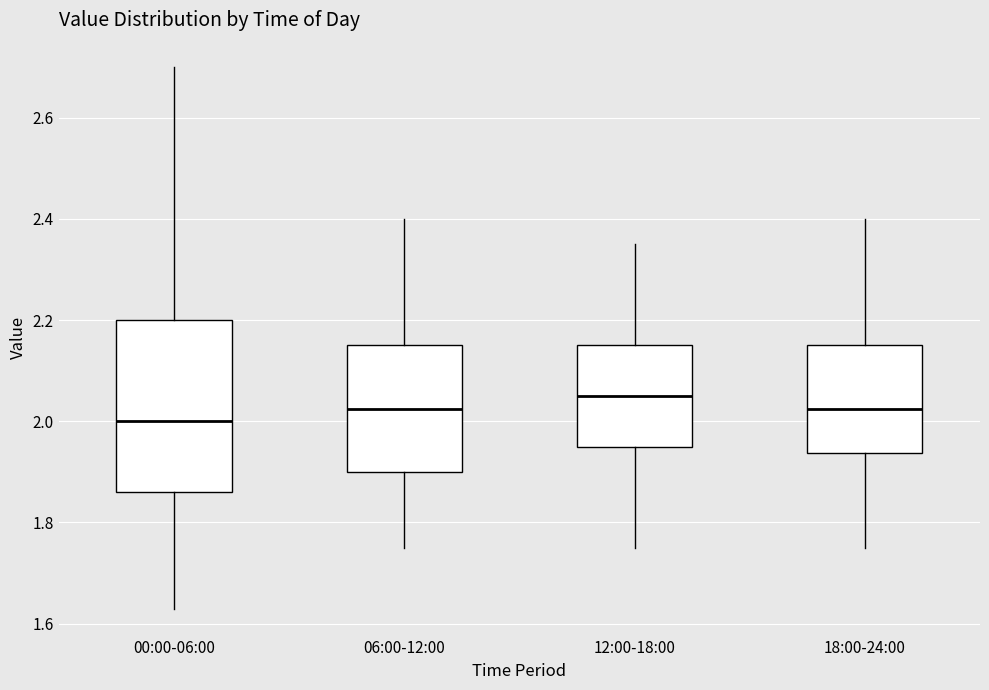

Reading left to right, transcribe this box plot: for each box, give where its median line is, the range the box spans, and where its two whiskers end, as read against the y-axis. The values are not printed on the chart, so give them approximately, as read against the axis.

00:00-06:00: median 2.00, box 1.86 to 2.20, whiskers 1.64 to 2.70
06:00-12:00: median 2.02, box 1.90 to 2.16, whiskers 1.76 to 2.40
12:00-18:00: median 2.06, box 1.96 to 2.16, whiskers 1.76 to 2.36
18:00-24:00: median 2.02, box 1.94 to 2.16, whiskers 1.76 to 2.40